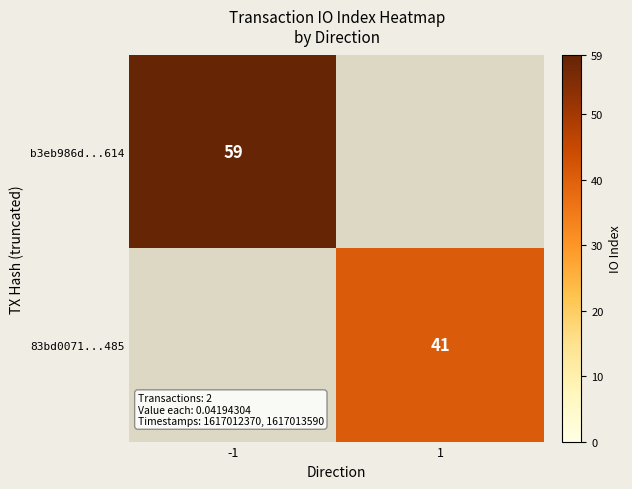

Is it true that 83bd0071...485 equals 41 at 1?

True